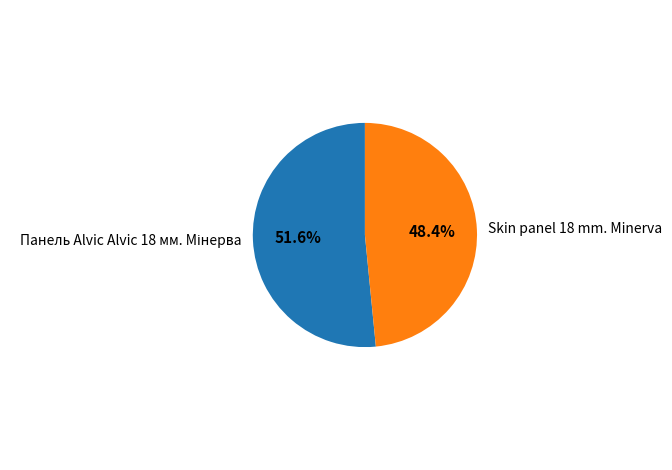

Which slice is the smallest?

Skin panel 18 mm. Minerva